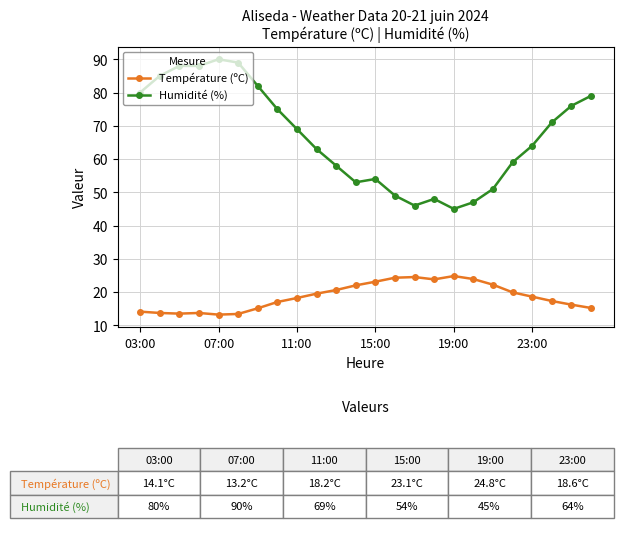

Rank the series by their maximum value, from lowest to highest.

Température (ºC), Humidité (%)